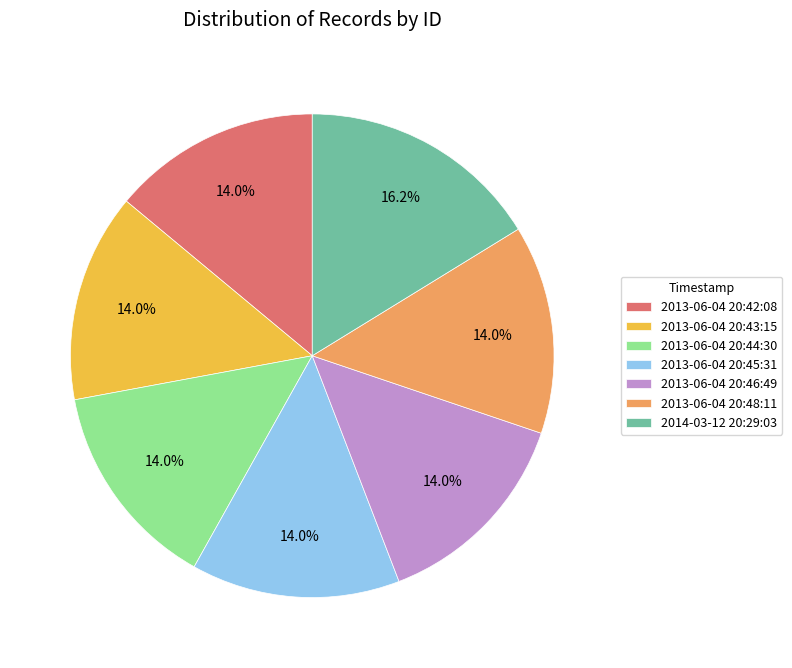

How much of the chart is everything except 2013-06-04 20:43:15?

86.0%